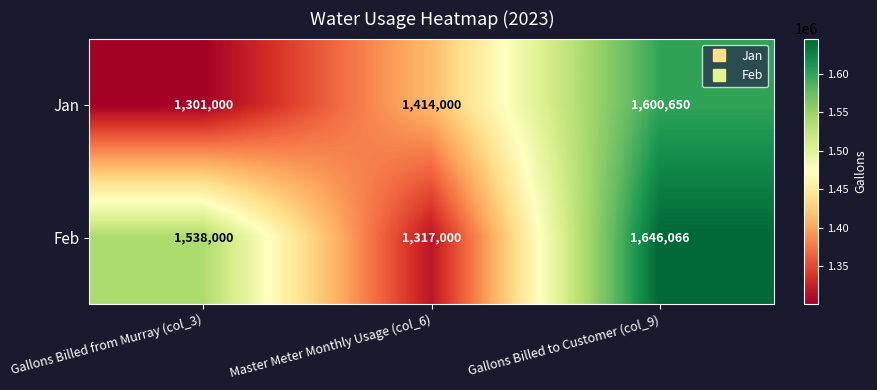

Reading right to left, what are all the values shown in this chart?

Jan: 1600650	1414000	1301000
Feb: 1646066	1317000	1538000